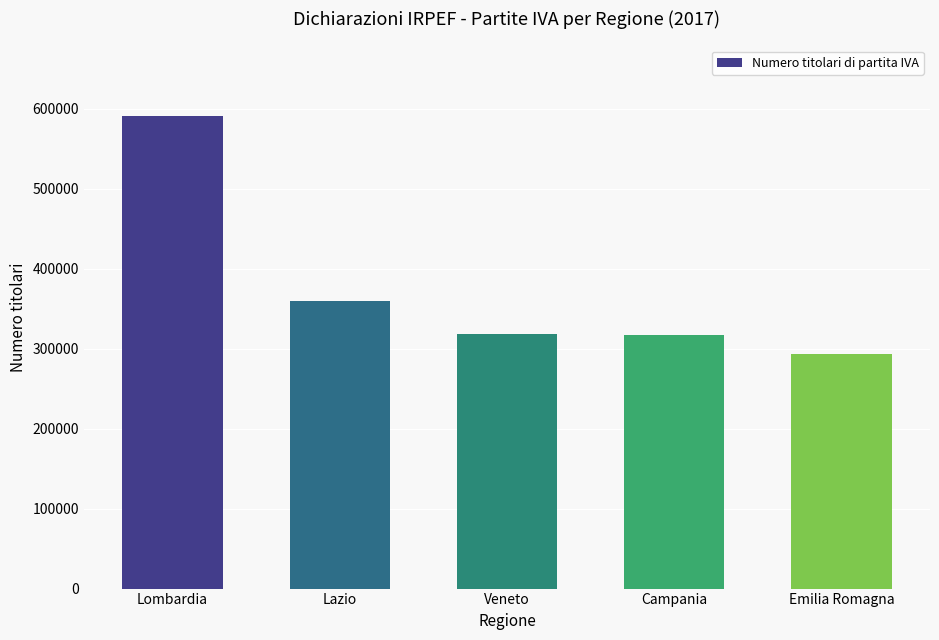

Which label corresponds to the largest value in the chart?

Lombardia